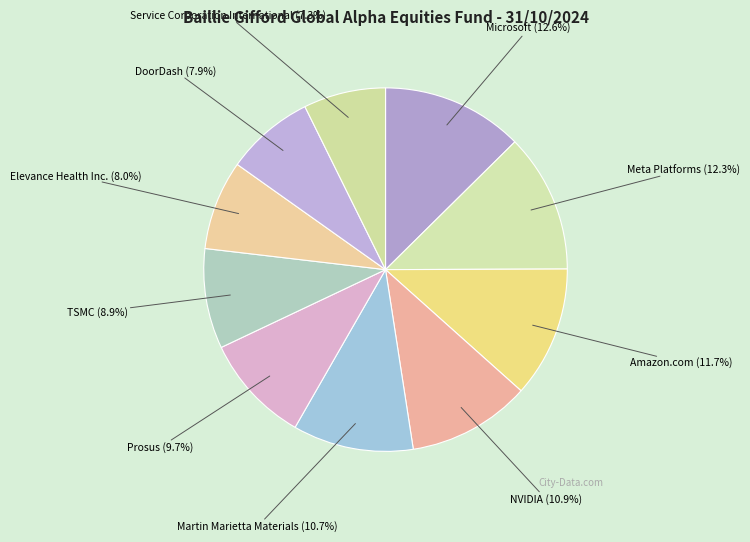

Count the number of slices in the pie.

10